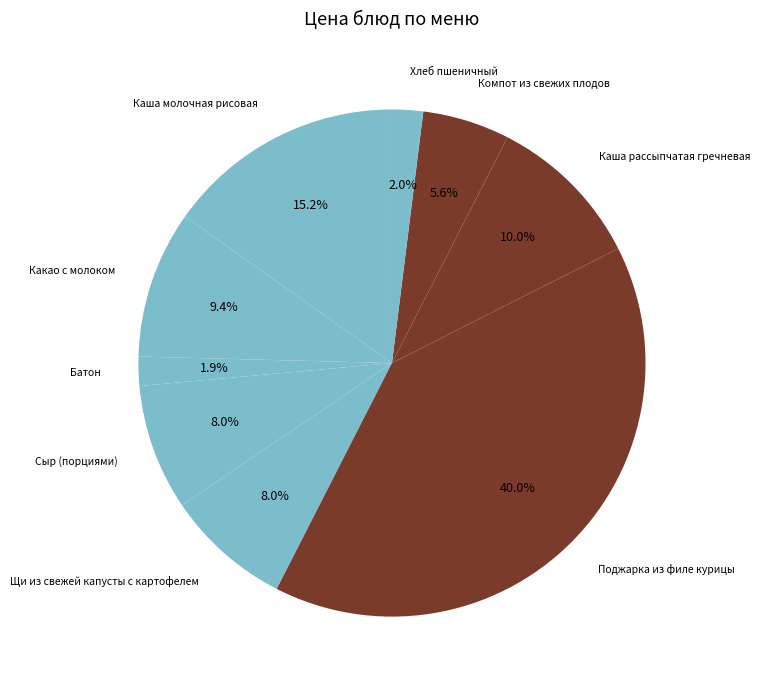

How many slices are in this pie chart?

9